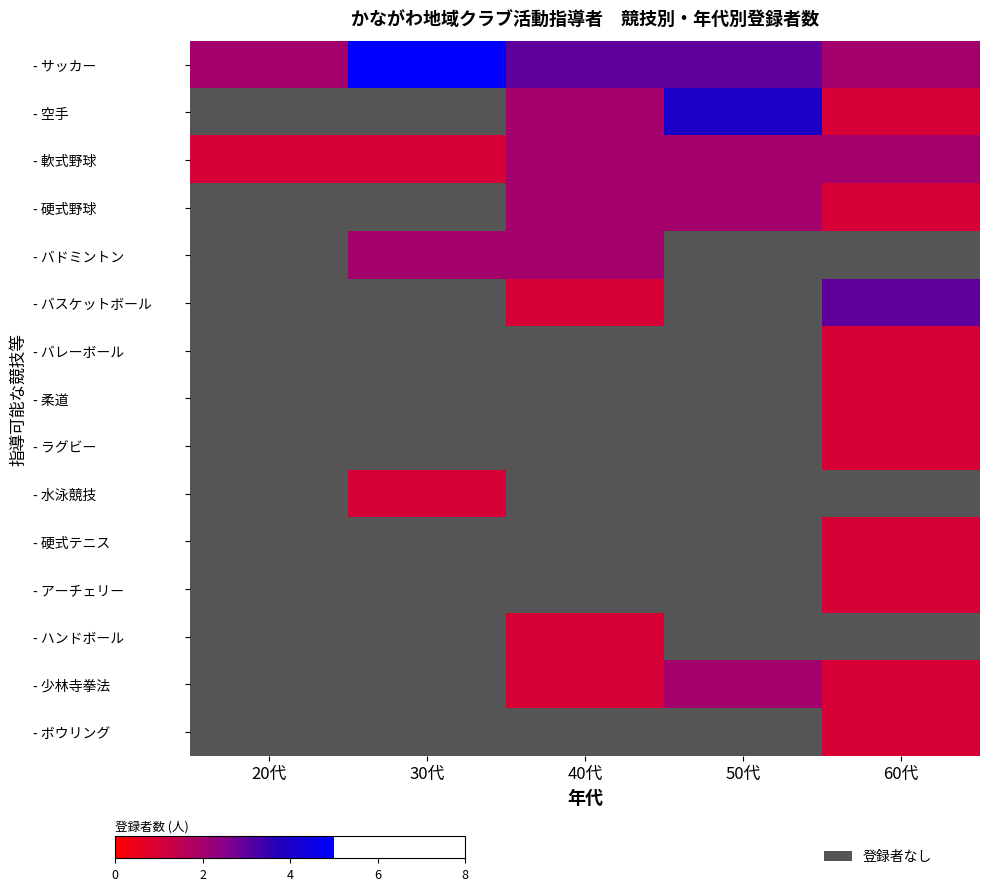

What is the greatest value displayed?

5